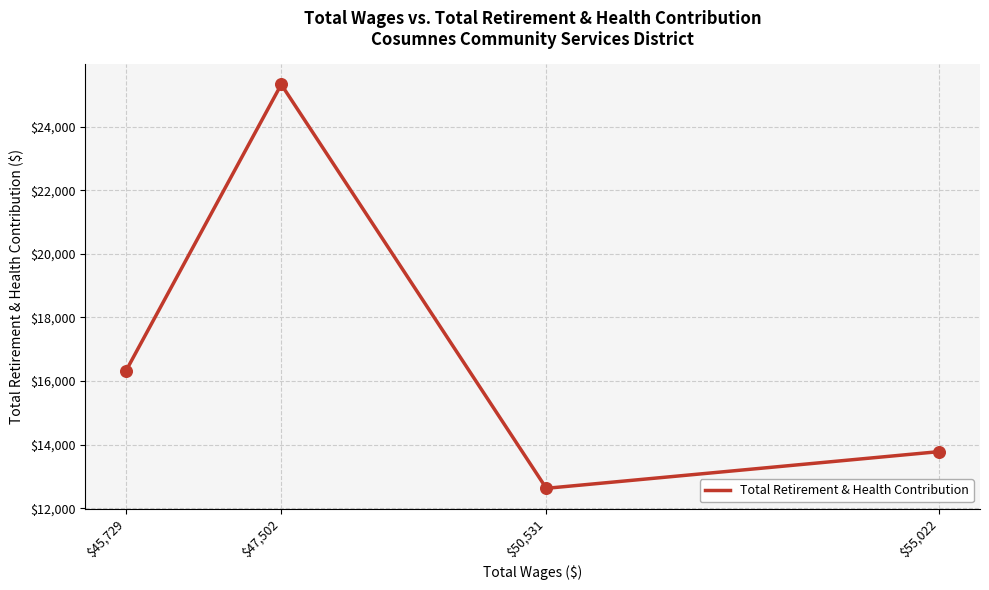

Approximately how many times larger is the value at $50,531 compared to $45,729?

0.8